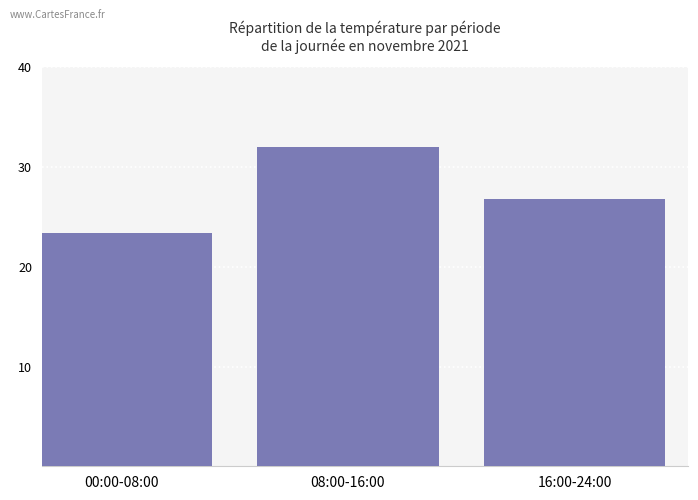

List the labels in order of value, smallest first.

00:00-08:00, 16:00-24:00, 08:00-16:00